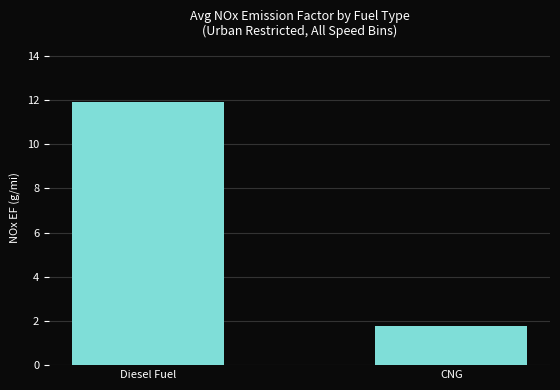

Reading left to right, extract all data points from this chart.

11.9	1.8